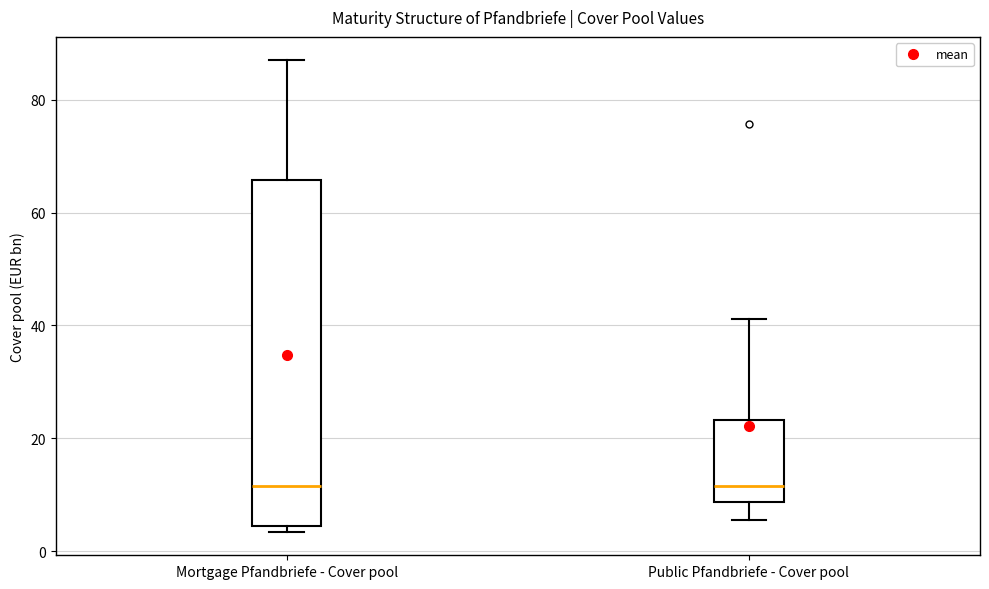

Where is the lower edge of the box for Public Pfandbriefe - Cover pool on the y-axis? The values are not printed on the chart, so give them approximately, as read against the axis.

8